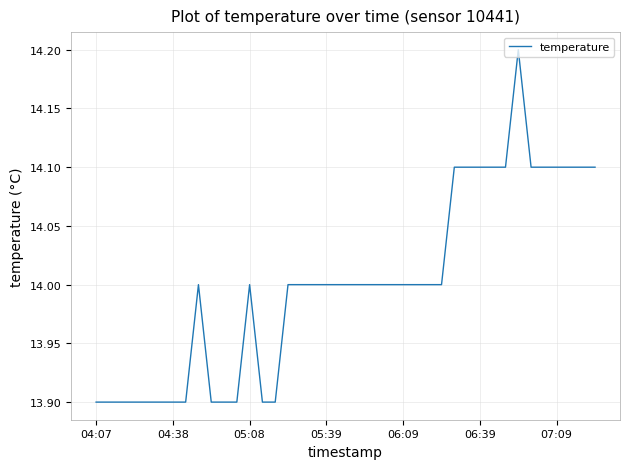

True or false: there are more than 1 points higher than both neighbors.

True